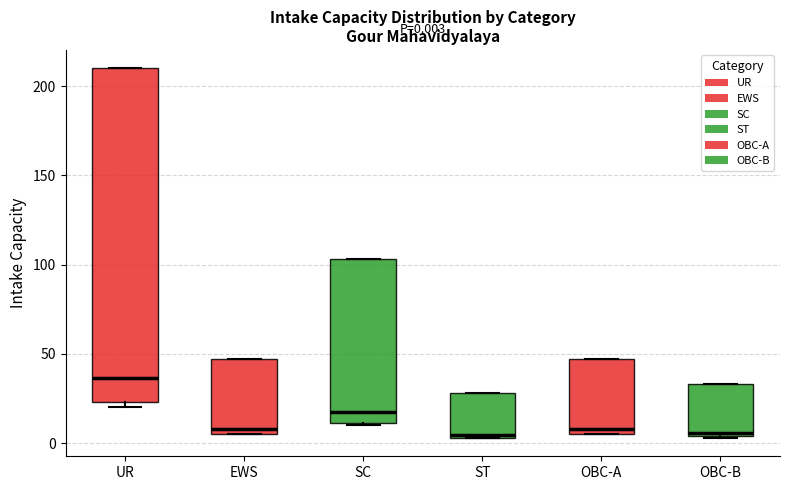

Which box is the tallest, from its lower edge to its upper edge?

UR